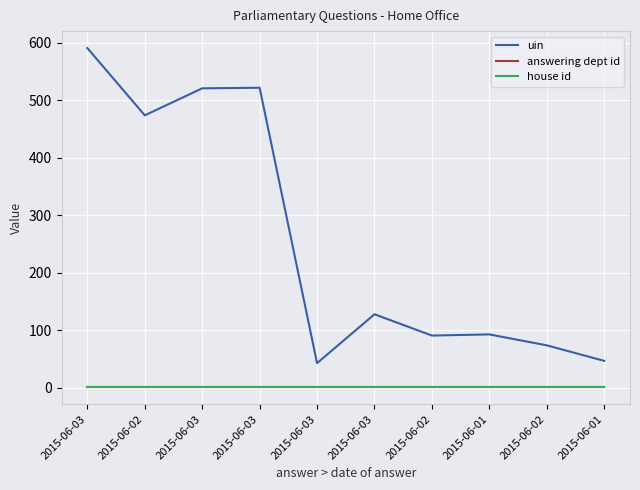

Is the value of uin at 2015-06-01 greater than the value of answering dept id at 2015-06-03?

Yes